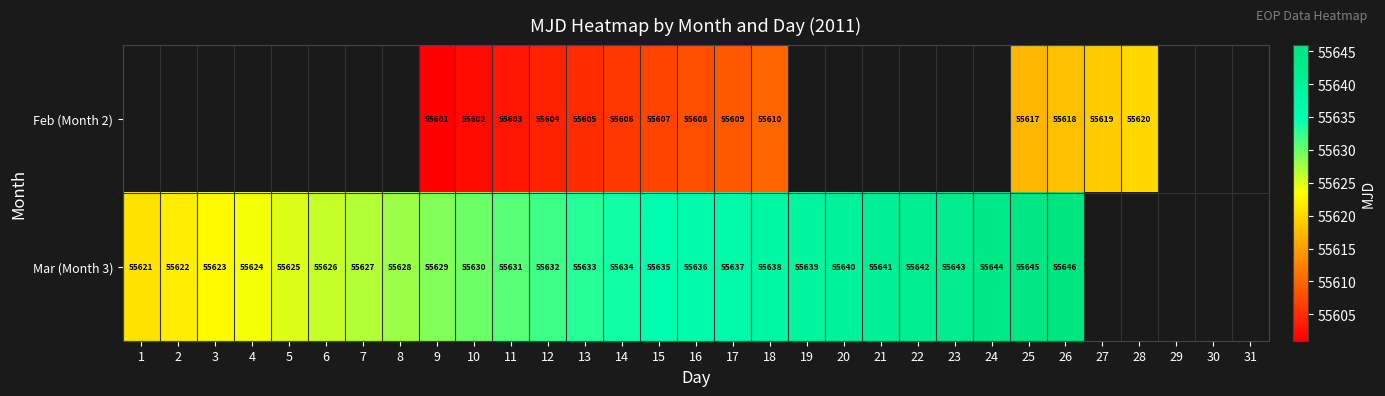

Is the value of Mar (Month 3) at 17 greater than the value of Feb (Month 2) at 26?

Yes